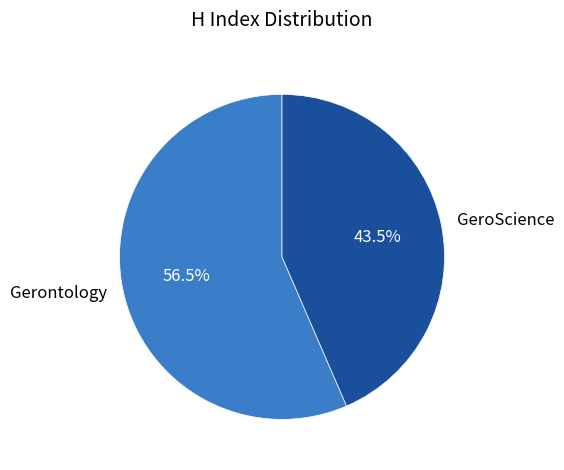

What is the majority slice?

Gerontology